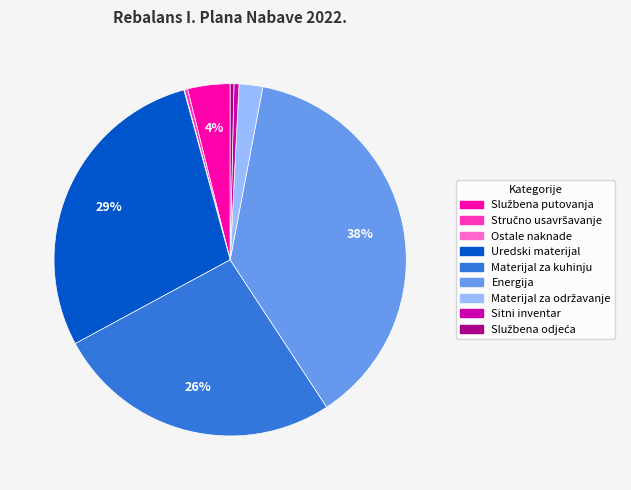

Is the sum of Materijal za kuhinju and Energija greater than half?

Yes